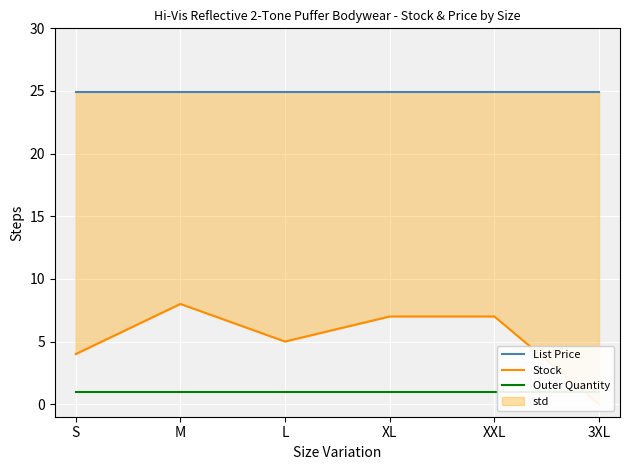

Between L and XXL, which series saw the biggest shift?

Stock